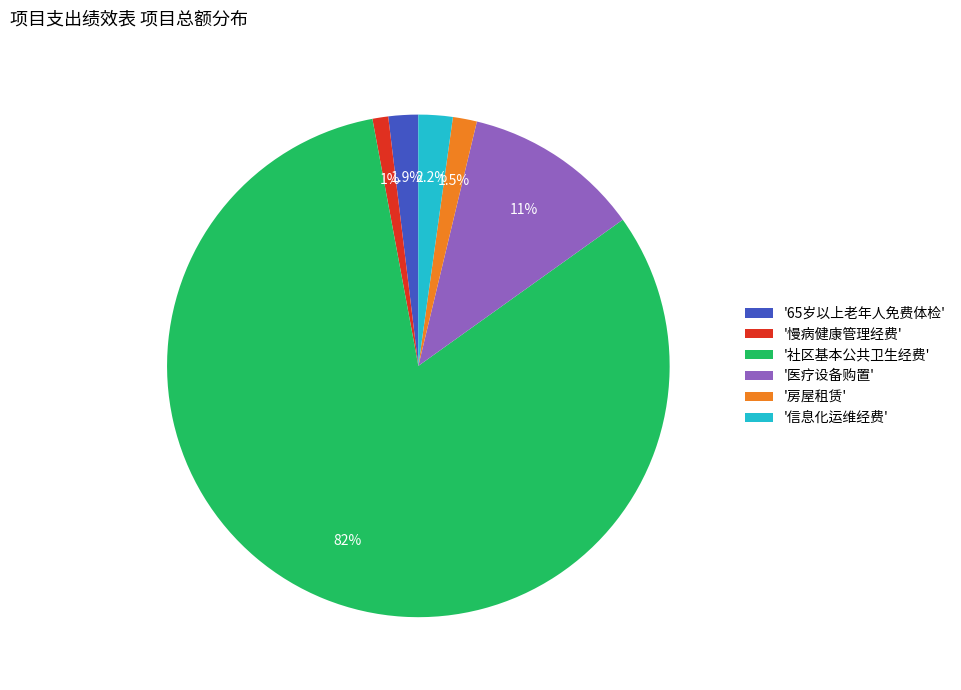

Which slice is the largest?

'社区基本公共卫生经费'